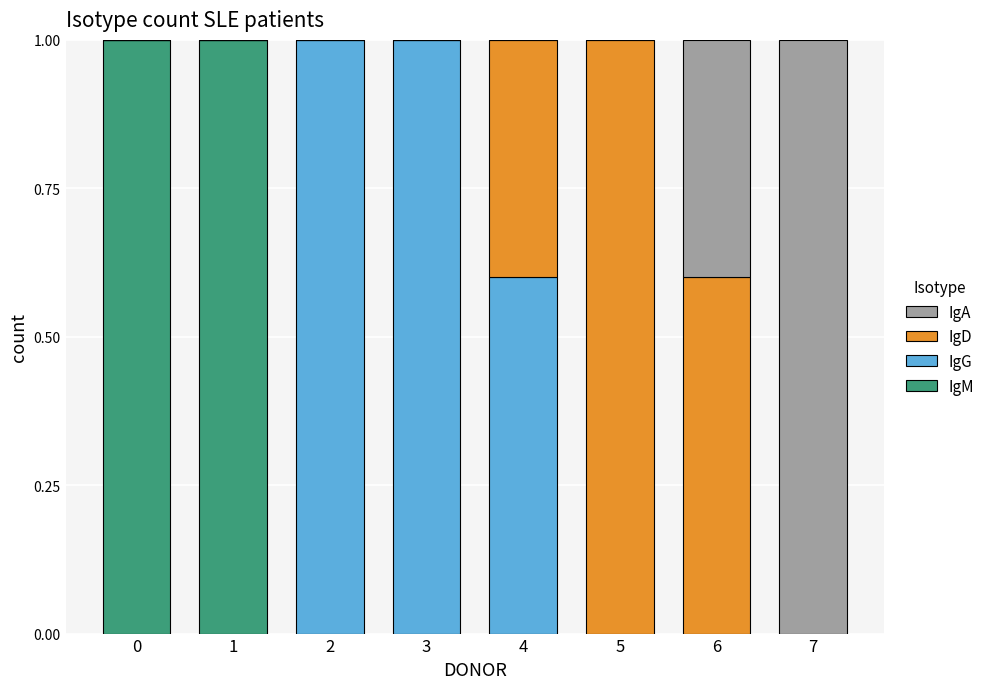

What is the sum of all IgM values?

2.0